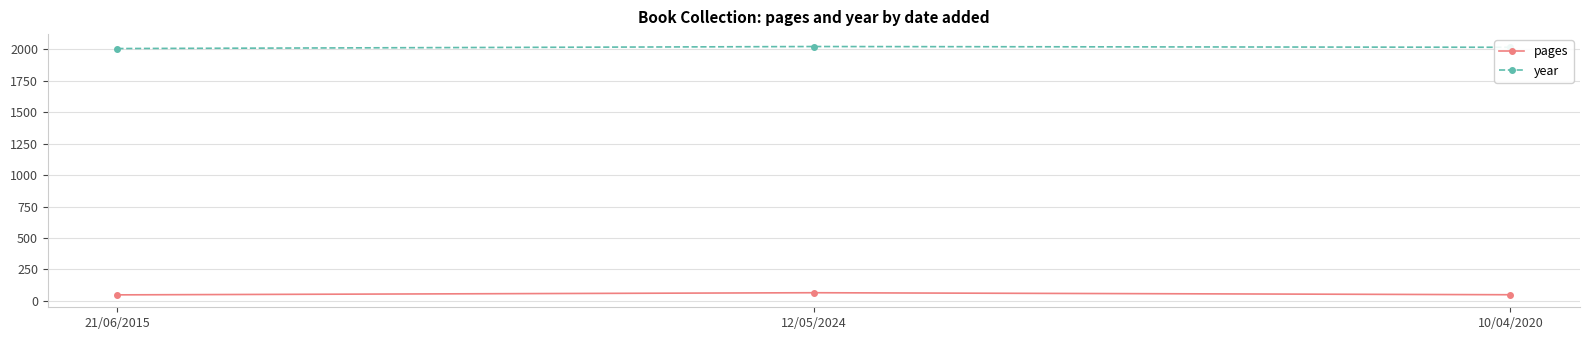

Count the year values in the range 2007 to 2023.

3